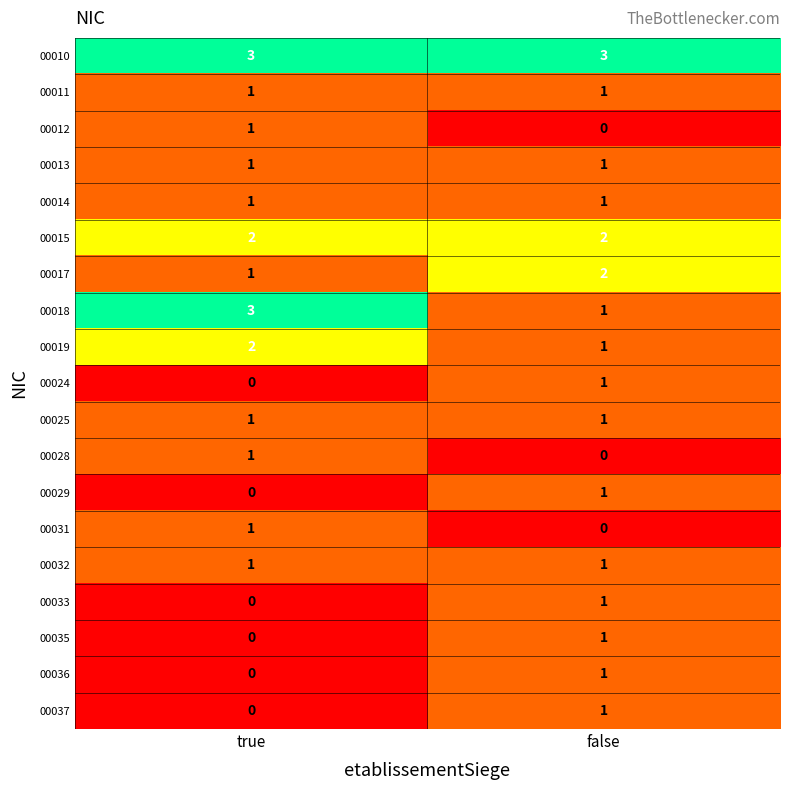

How many categories are shown in the chart?

2